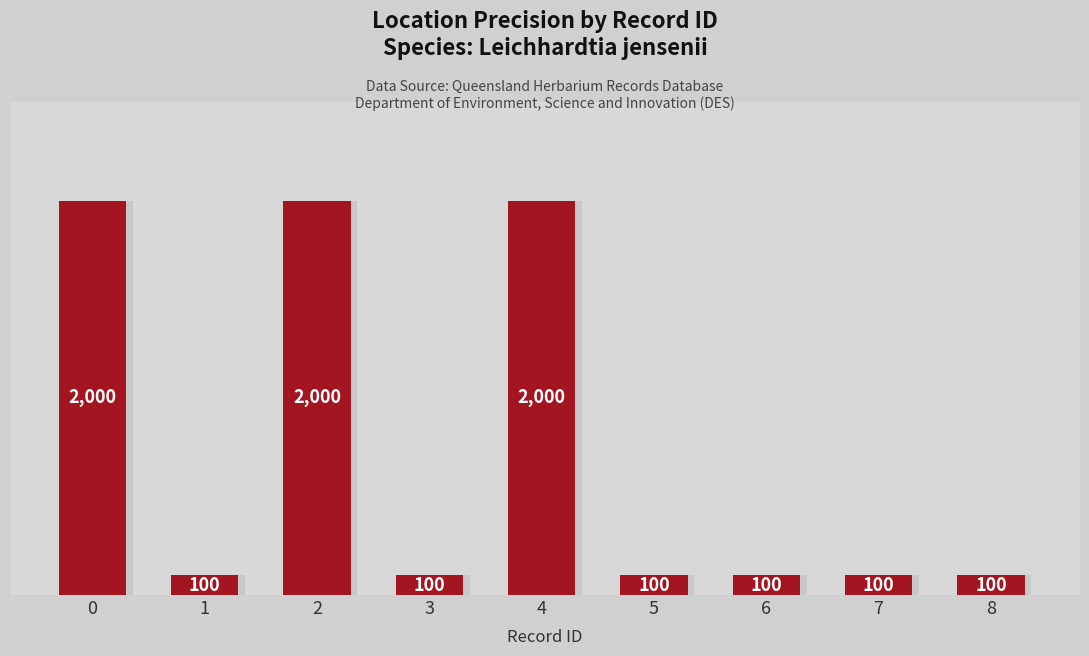

What is the maximum value shown in the chart?

2000